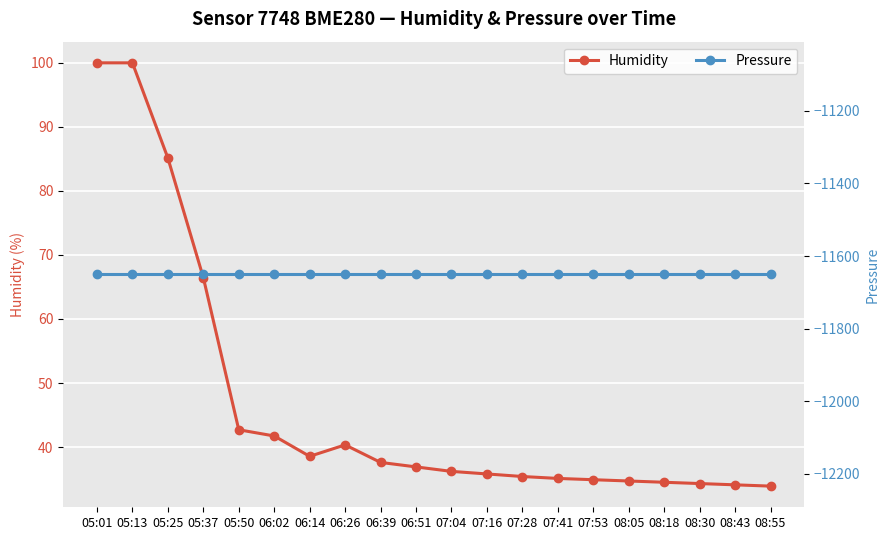

What position from the left is 05:50?

5